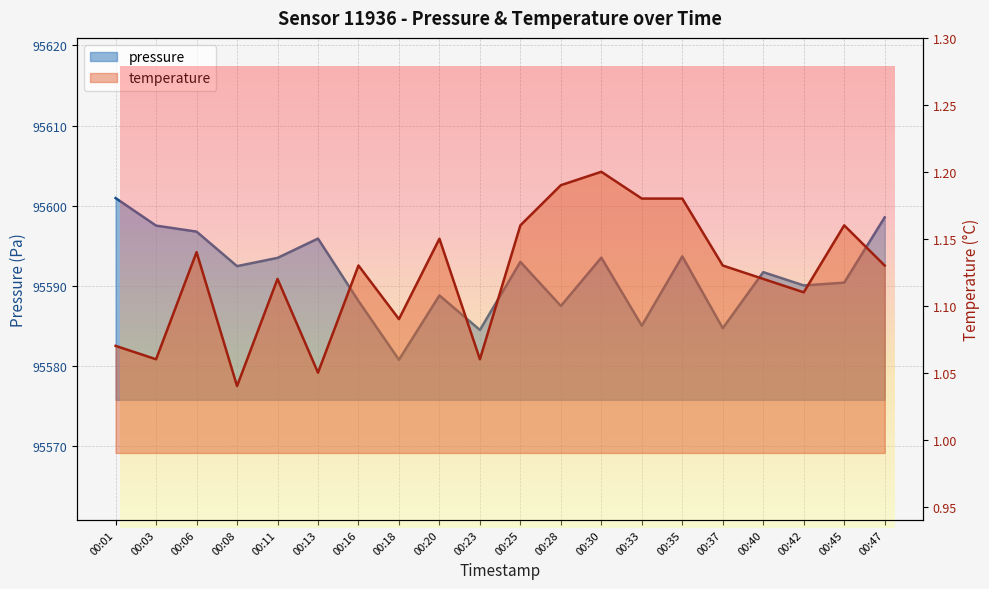

True or false: temperature has a value of 1.1 at 00:23.

True